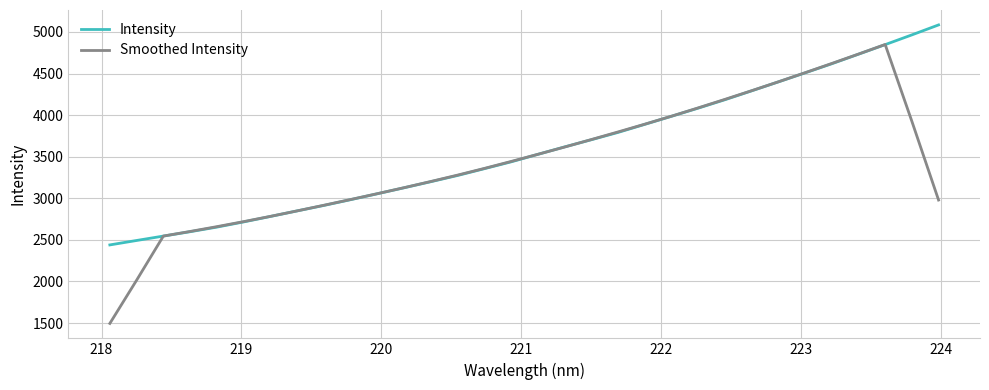

Which series has the widest spread of values?

Smoothed Intensity